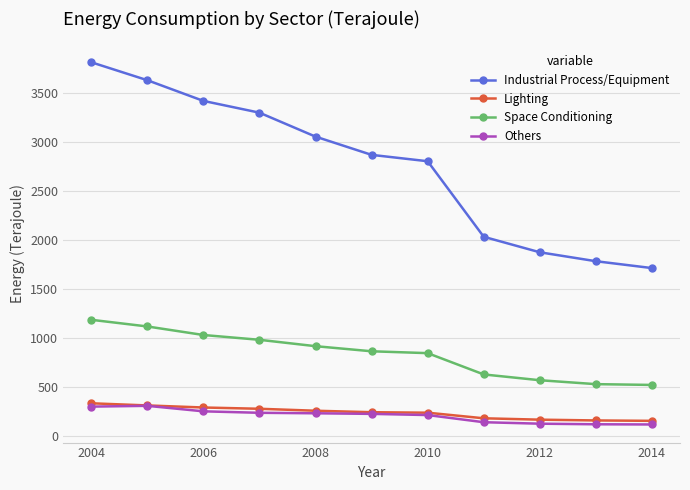

What is the difference between the second highest and minimum values in the Space Conditioning series?

596